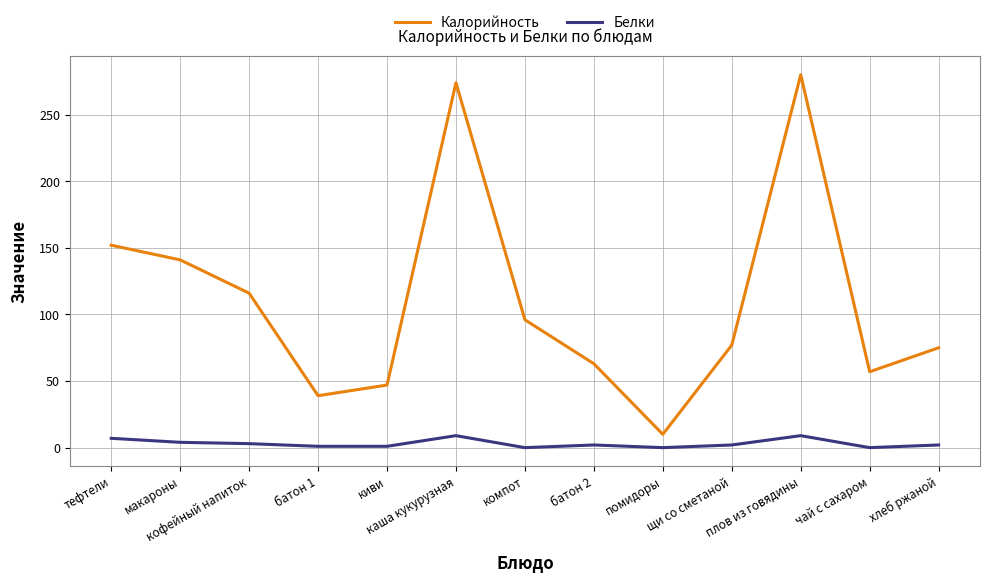

The Белки series shows 7 at тефтели. True or false?

True